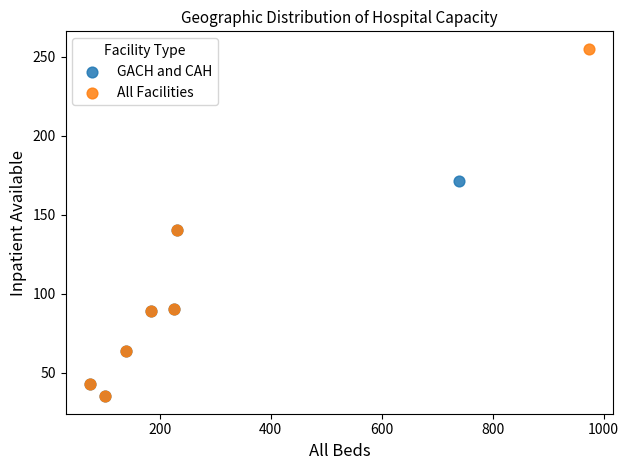

Which series has the largest Y range (max minus min)?

All Facilities